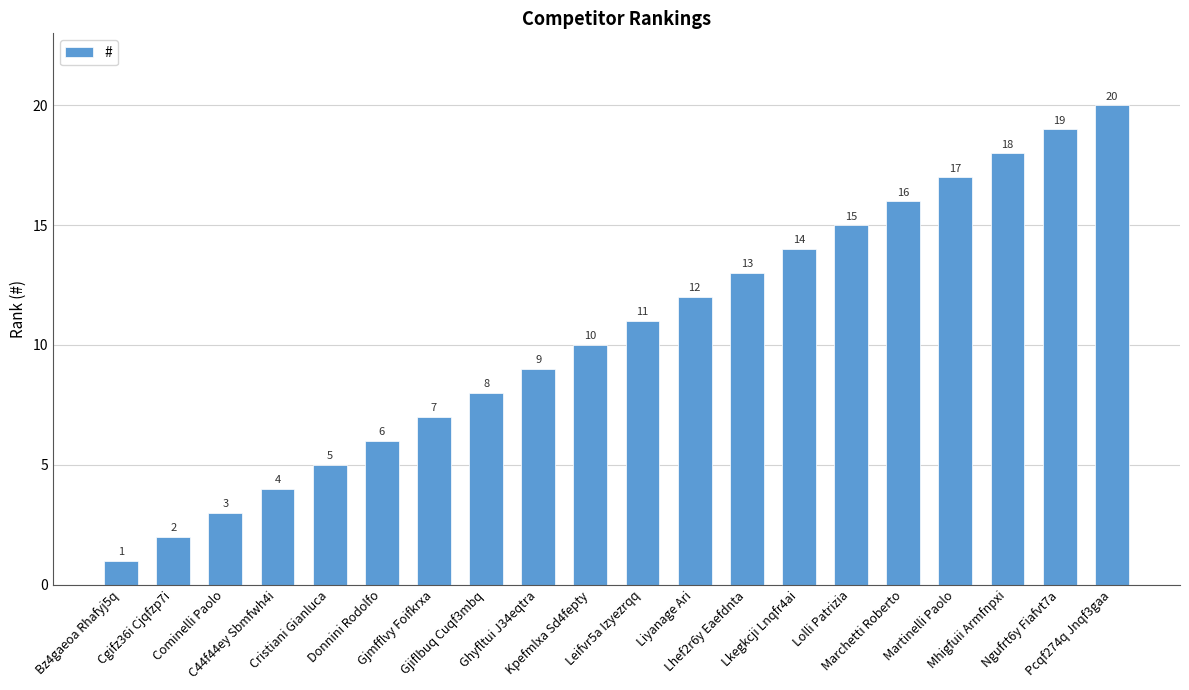

What is the greatest value displayed?

20